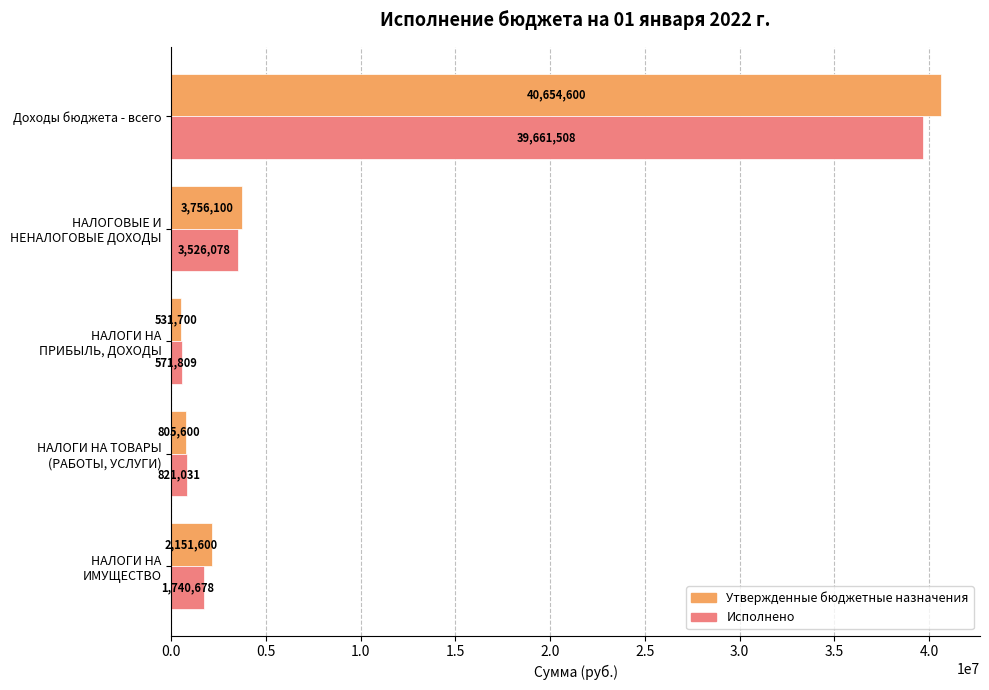

What are all the series names shown in the legend?

Утвержденные бюджетные назначения, Исполнено